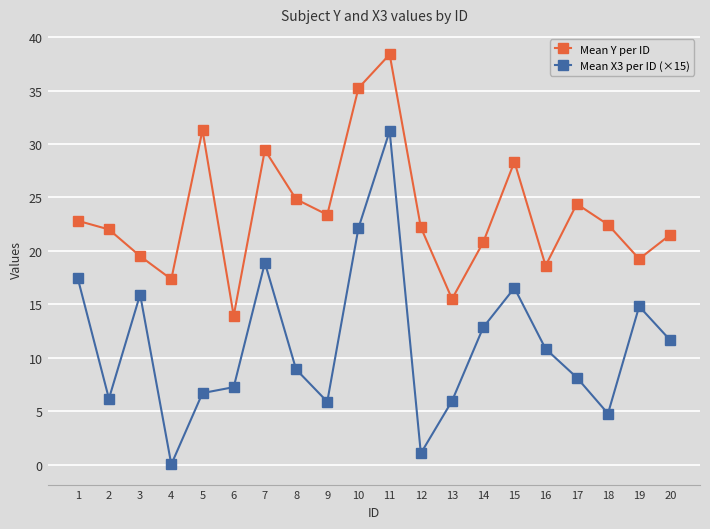

The value of Mean X3 per ID (×15) at 16 is 15.8. True or false?

False